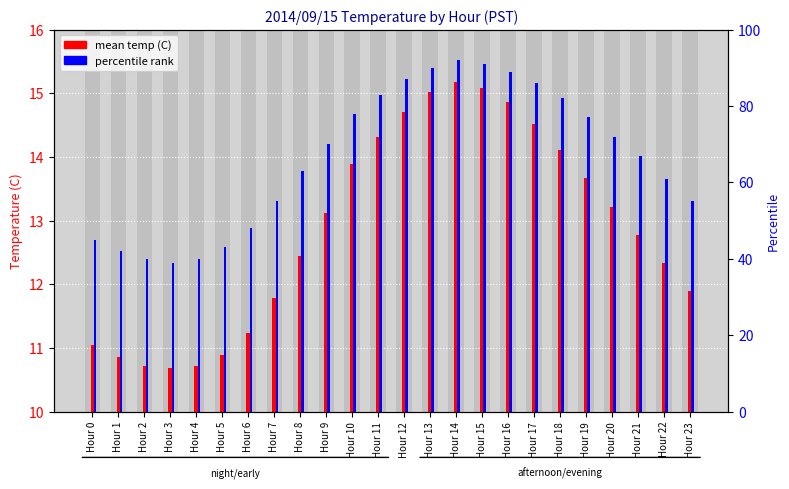

At Hour 1, list the series in order from smallest to largest.

mean temp (C), percentile rank